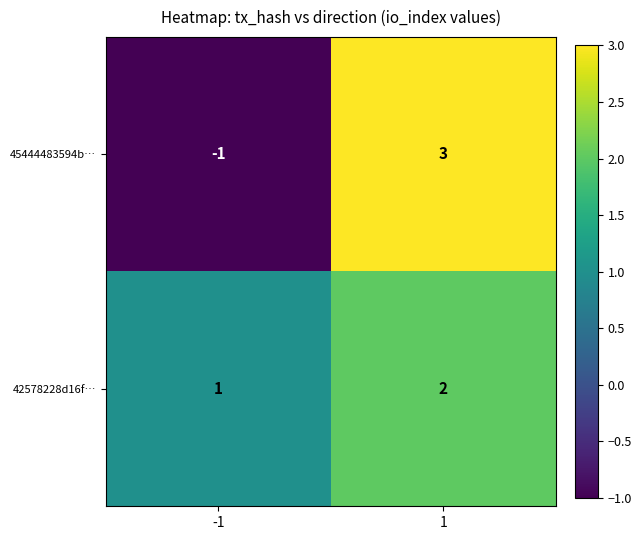

Reading left to right, list all the values displayed in this chart.

45444483594b…: -1=-1	1=3
42578228d16f…: -1=1	1=2